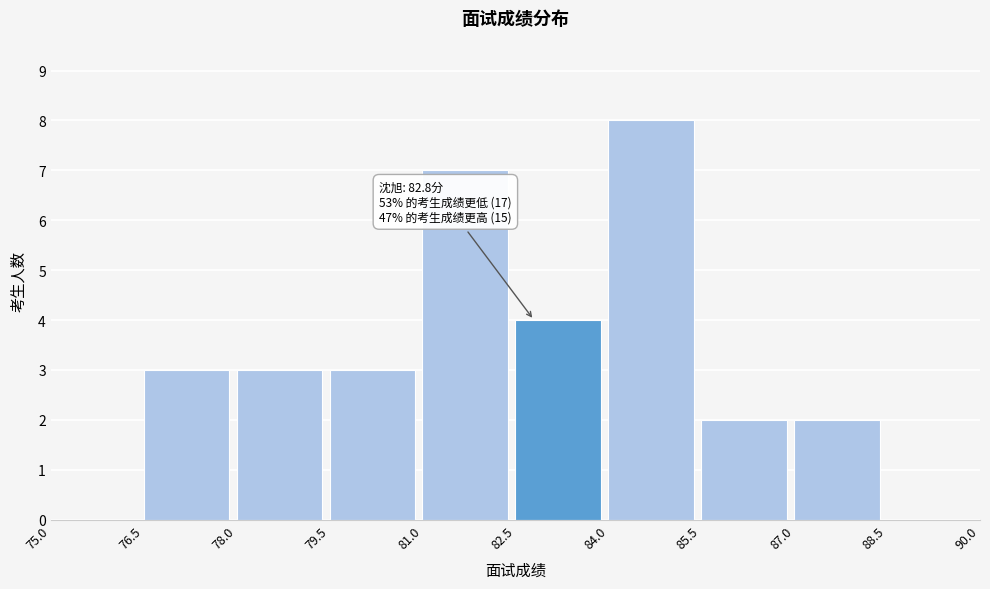

Over which range of the x-axis is the bar tallest?

84.0 to 85.5